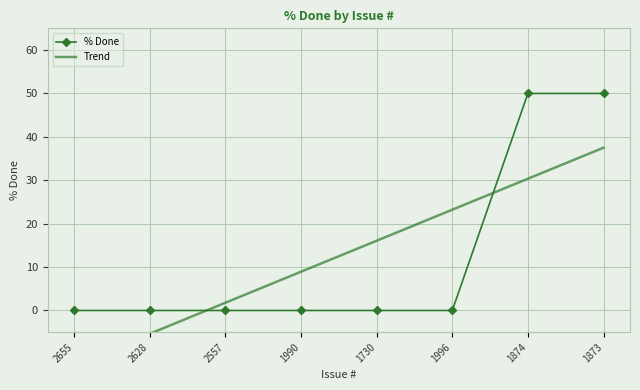

Count the number of categories in the chart.

8